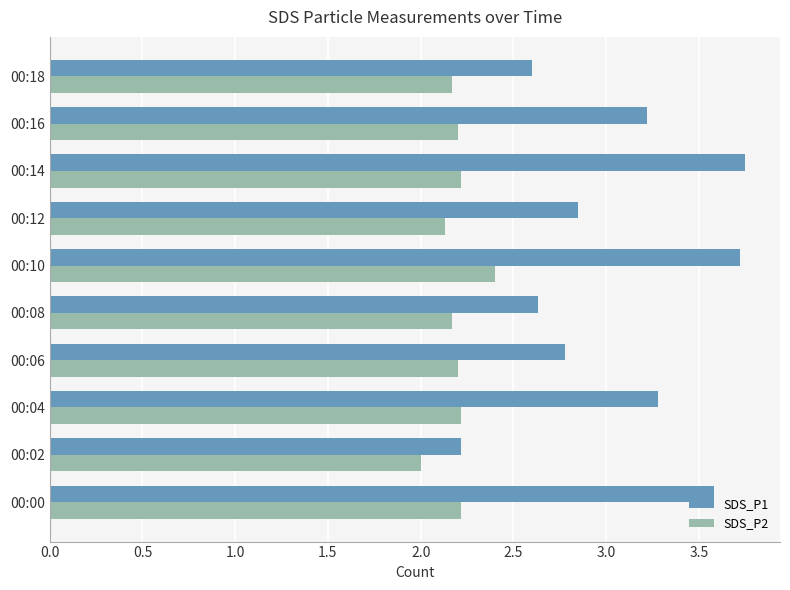

What is the difference between the highest and lowest values at 00:18?

0.4